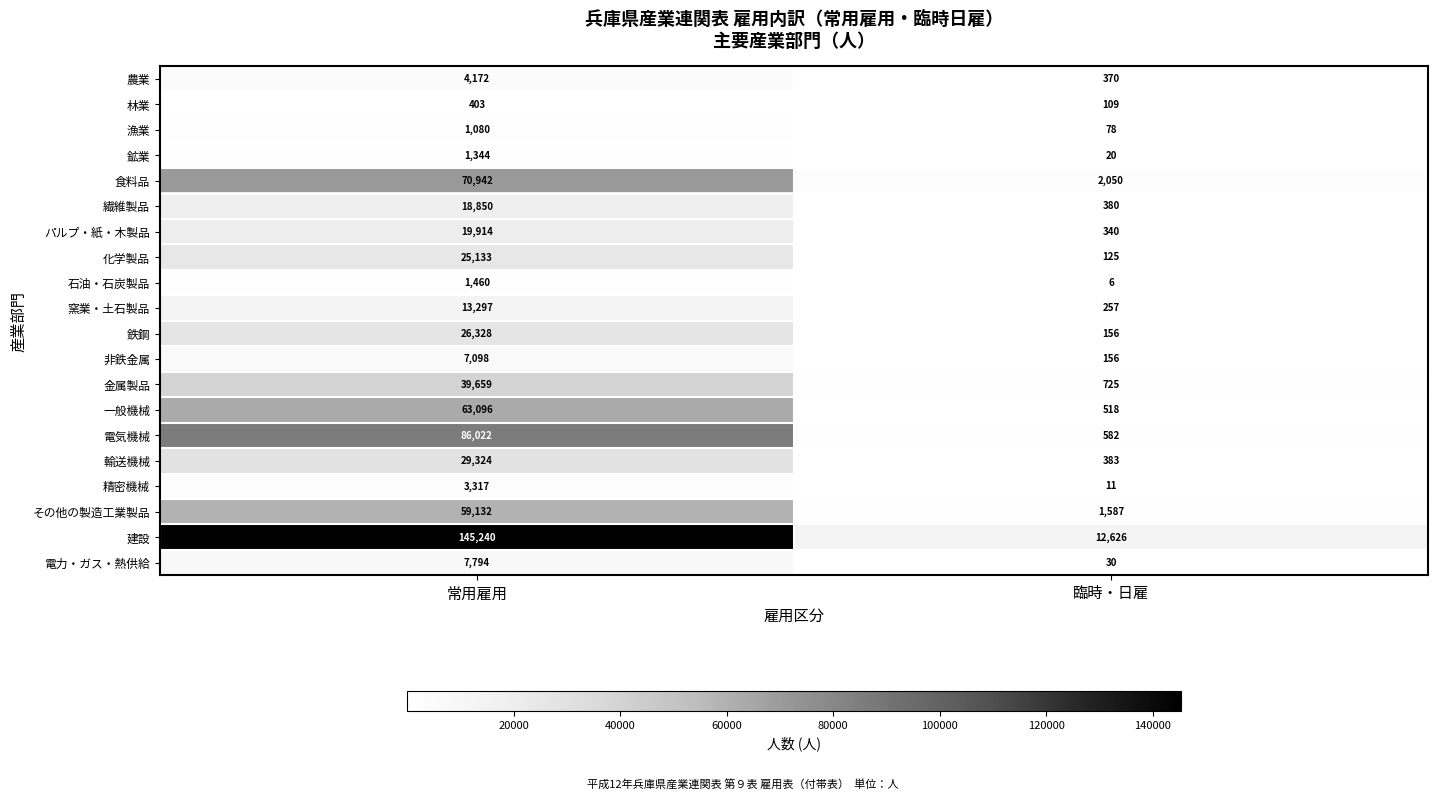

Which category has the highest value across all series?

常用雇用